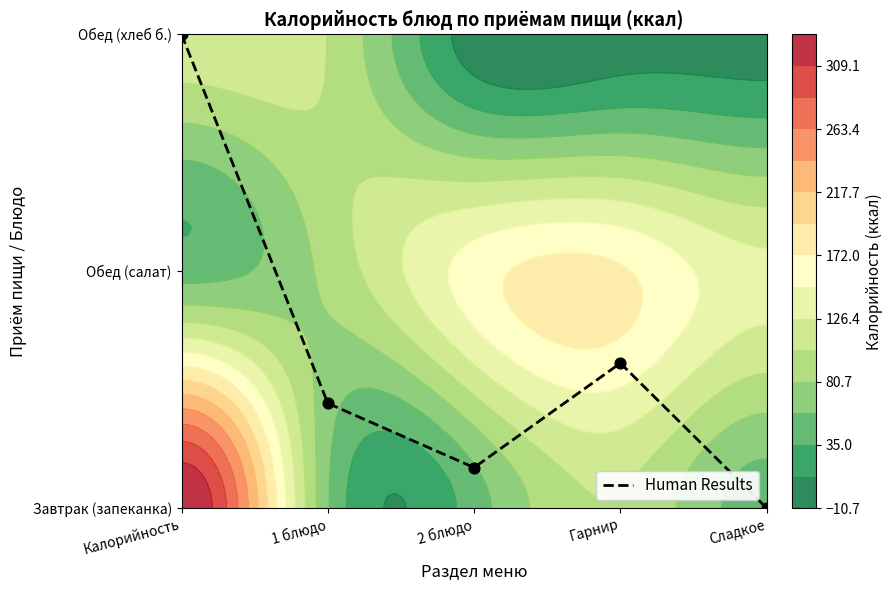

Rank the categories by value from lowest to highest.

Сладкое, 2 блюдо, 1 блюдо, Гарнир, Калорийность